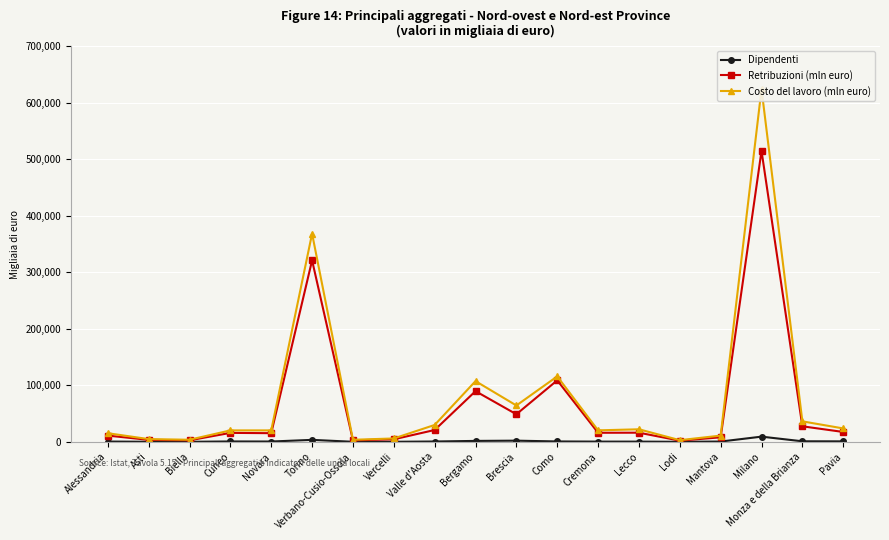

Is it true that Costo del lavoro (mln euro) equals 146378 at Bergamo?

False